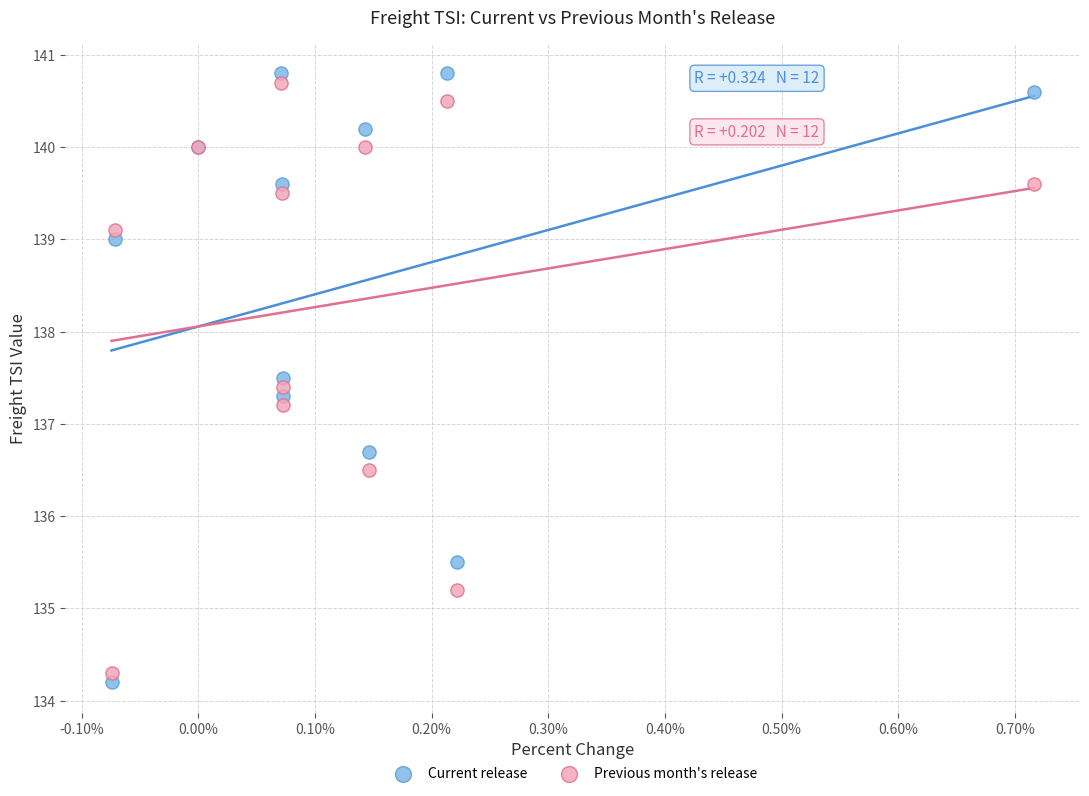

Which series has the widest spread of Y values?

Current release